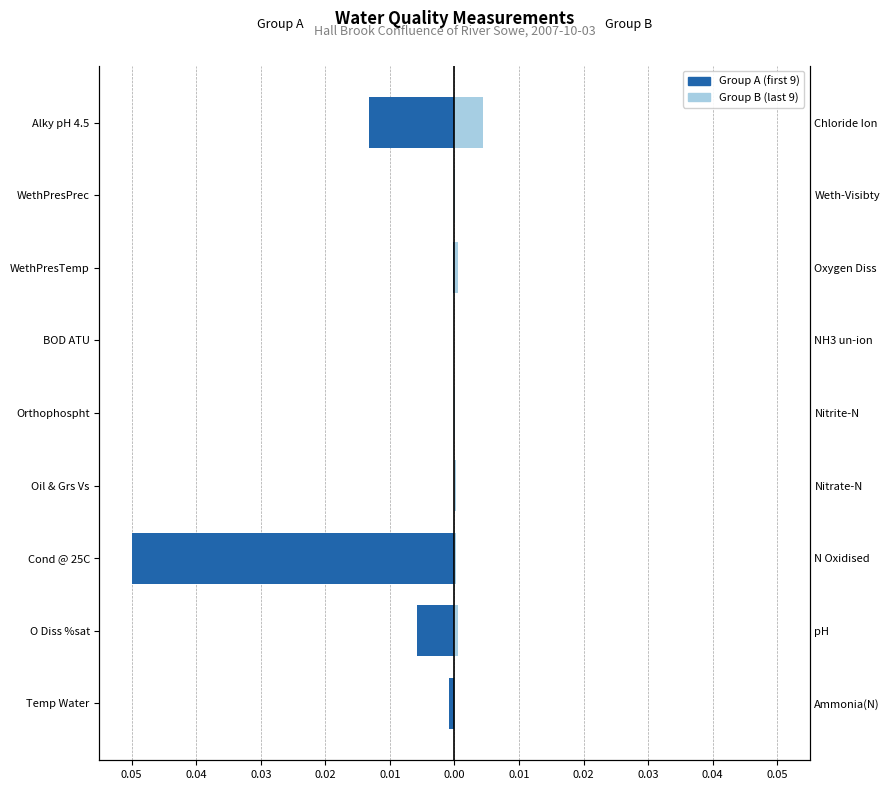

How many series are shown in this chart?

2